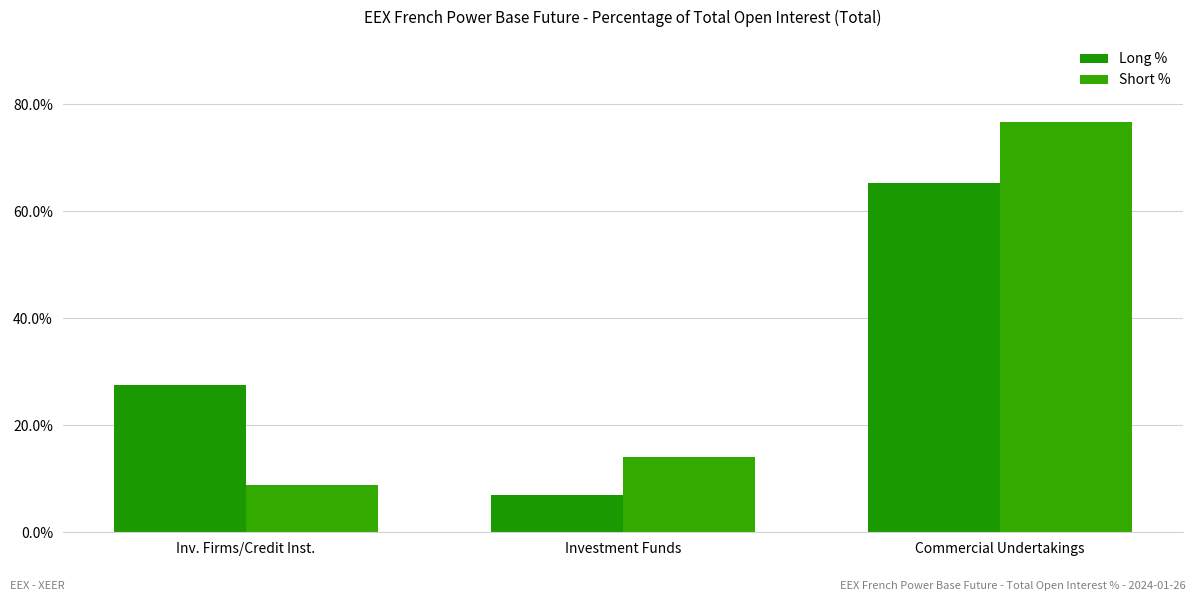

What is the difference between the Long % values at Inv. Firms/Credit Inst. and Commercial Undertakings?

37.8